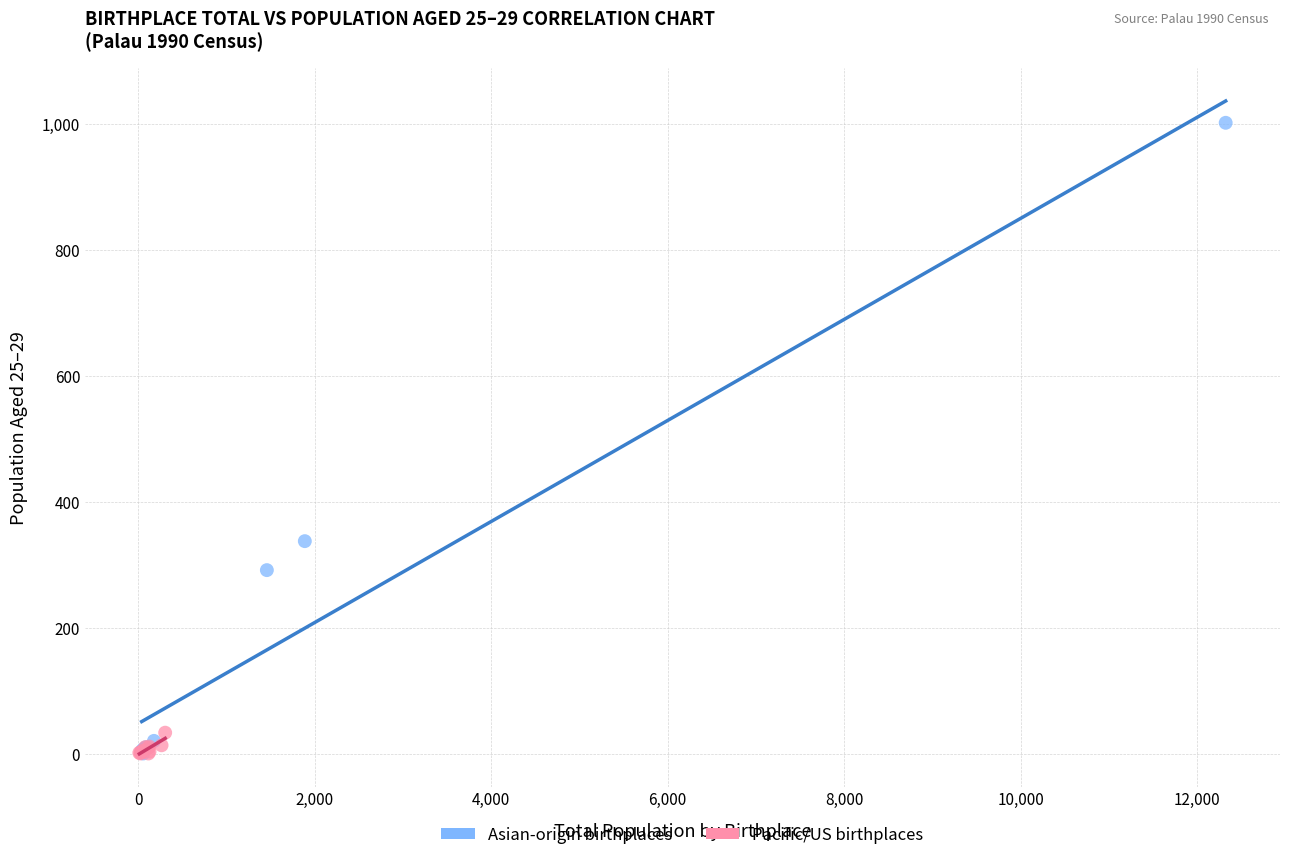

Which series reaches the maximum Y coordinate?

Asian-origin birthplaces